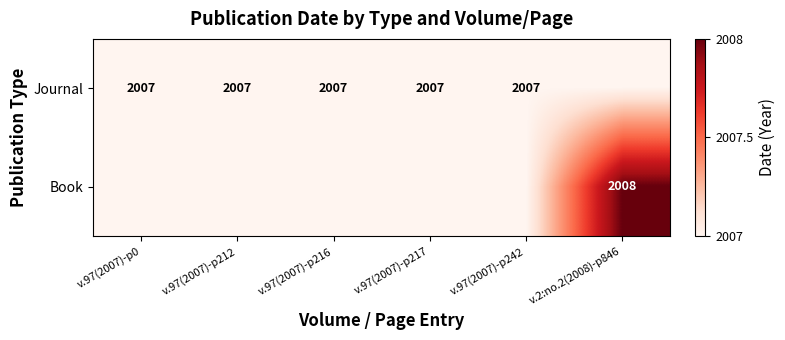

What is the maximum value shown in the chart?

2008